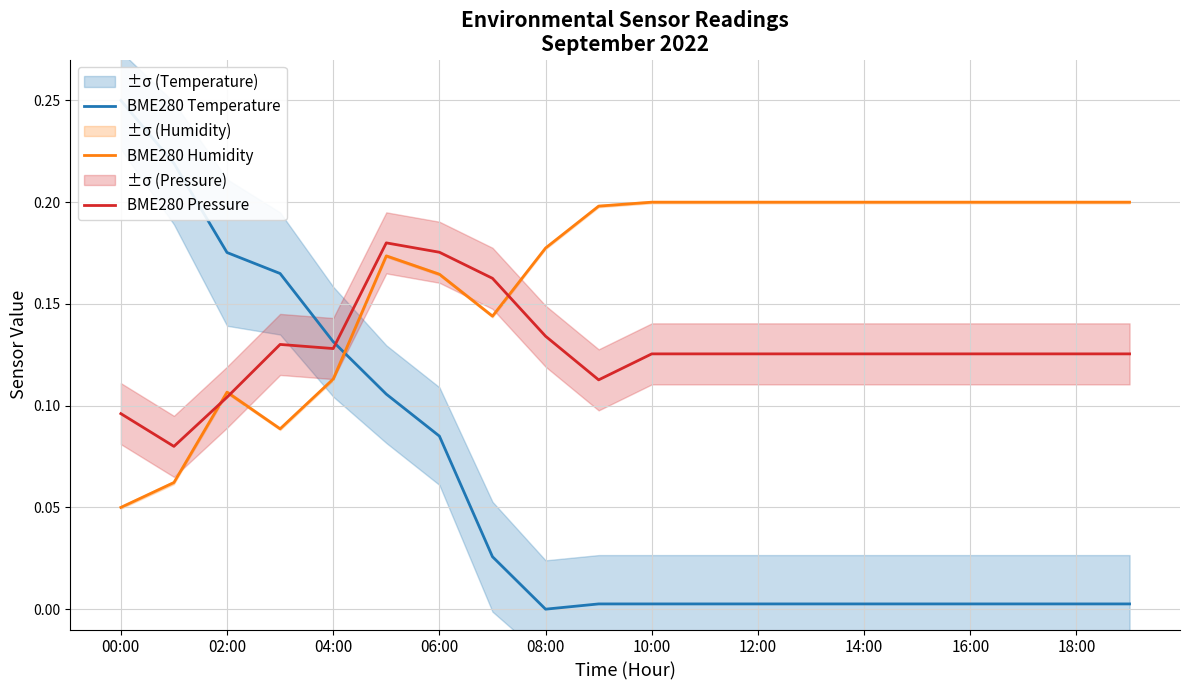

Where is BME280 Humidity nearest to the value 0?

00:00